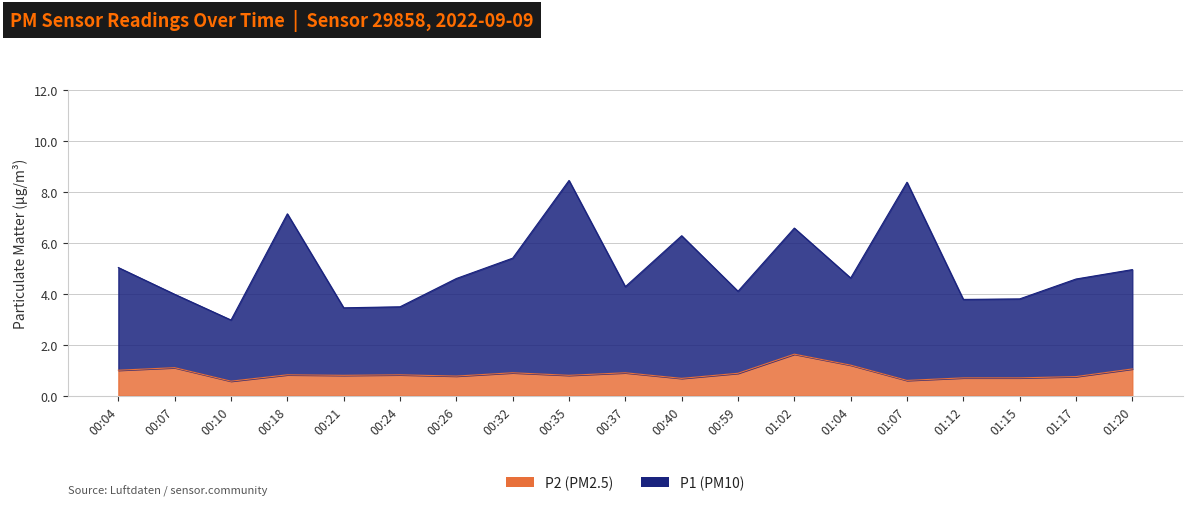

True or false: P1 has a value of 14.5 at 01:07.

False